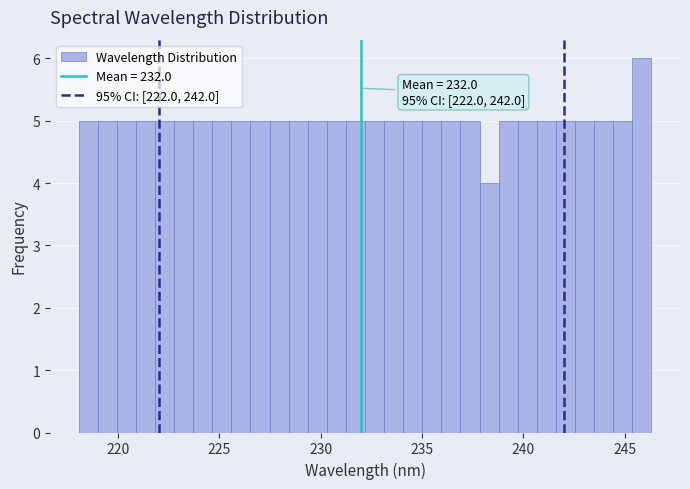

Read against the x-axis, roughly where is the centre of the tallest bar?

246.0